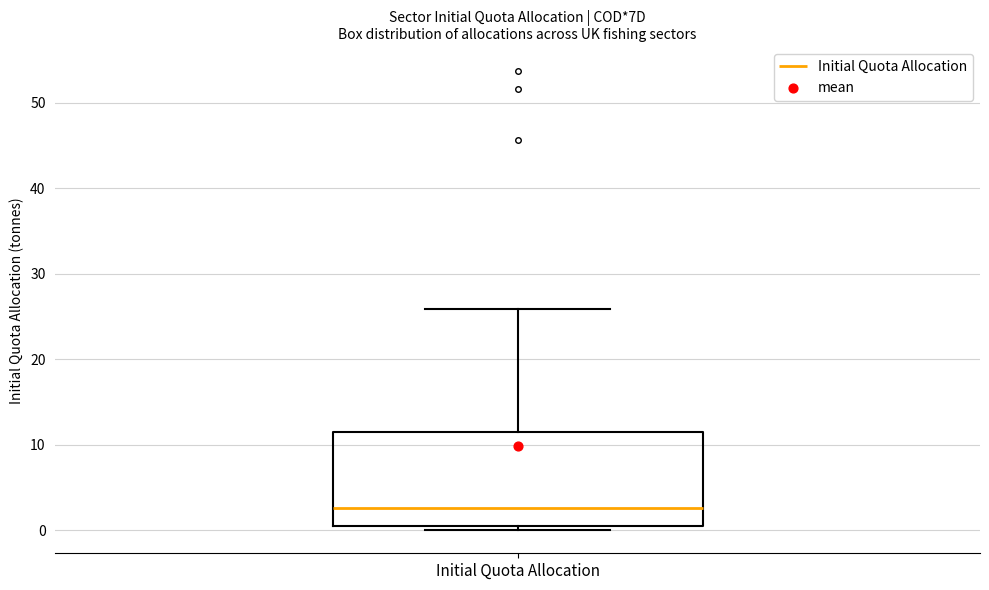

Transcribe this box plot: give where the median line is, the range the box spans, and where the two whiskers end, as read against the y-axis. The values are not printed on the chart, so give them approximately, as read against the axis.

median 3, box 1 to 11, whiskers 0 to 26